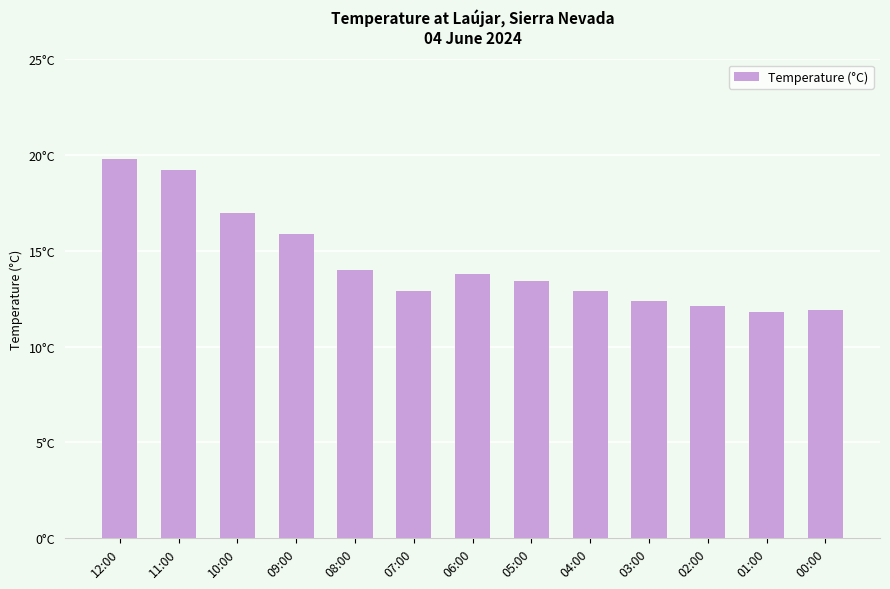

Is it true that the value at 09:00 is 23.2?

False